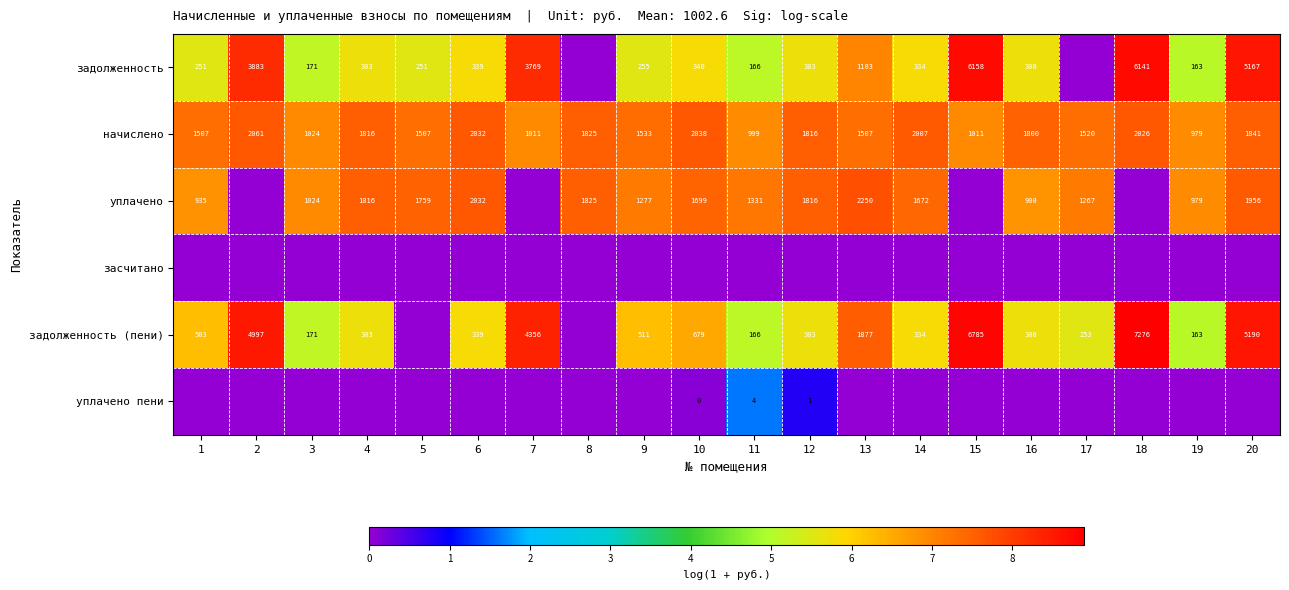

Is it true that уплачено equals 1816 at 4?

True